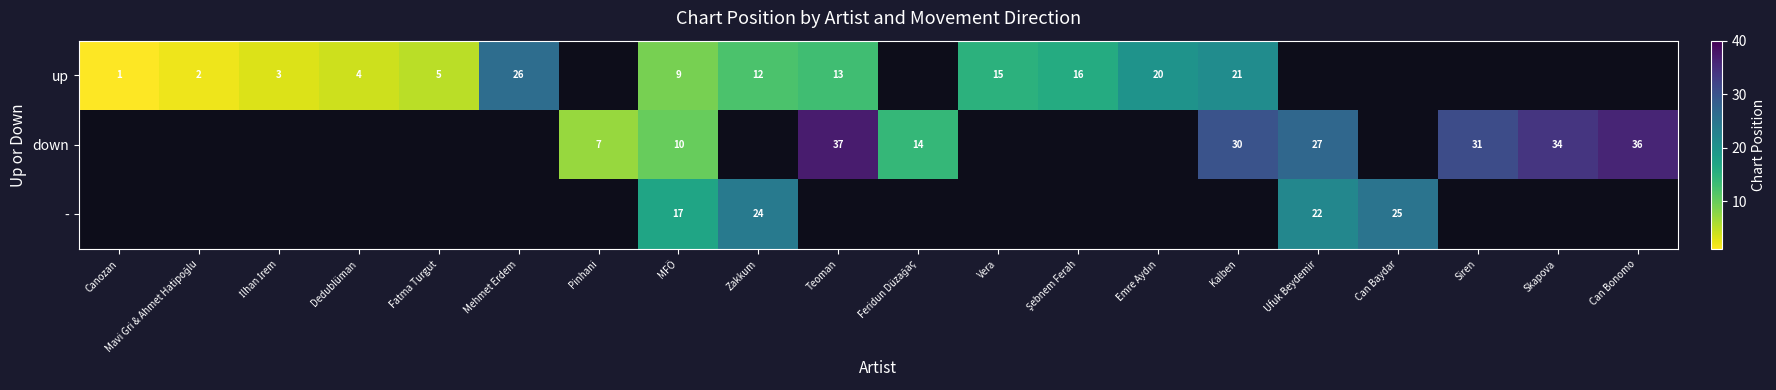

True or false: up has a value of 4.5 at Teoman.

False